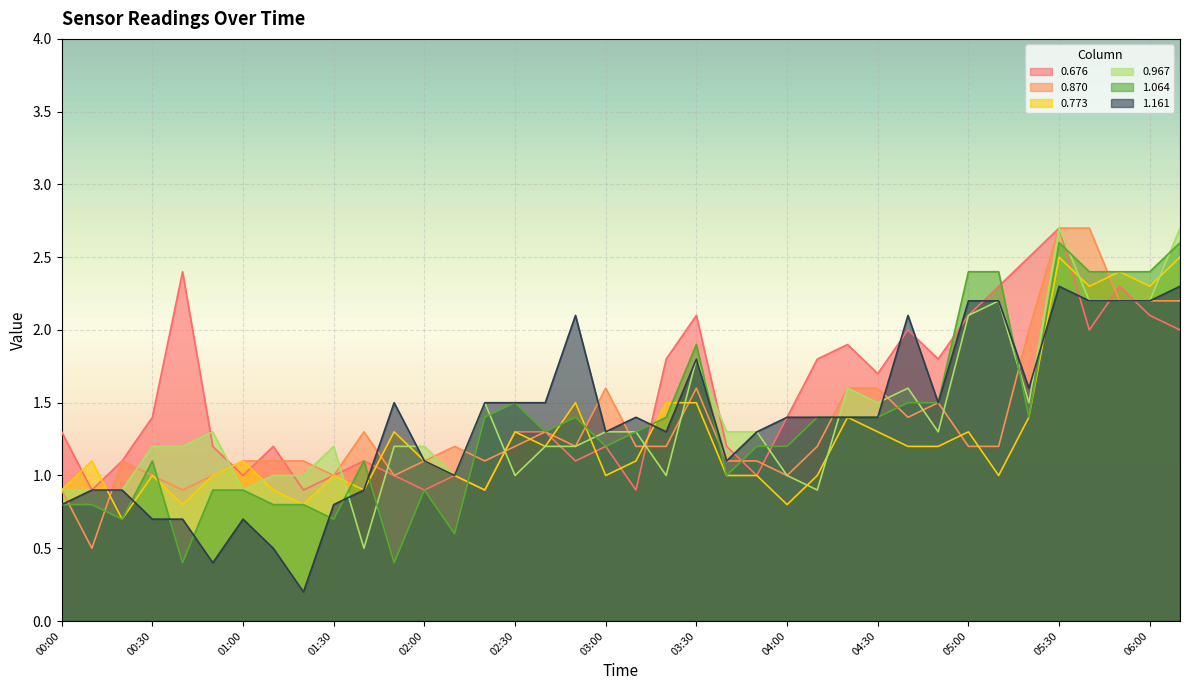

What is the value of the 0.676 point at the 16th from the left?

1.3